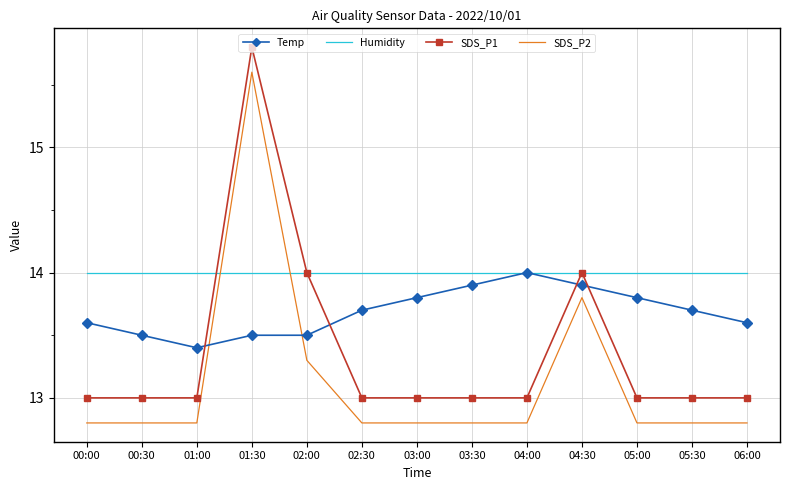

Reading left to right, transcribe all the data shown in this chart.

Temp: 00:00=13.6	00:30=13.5	01:00=13.4	01:30=13.5	02:00=13.5	02:30=13.7	03:00=13.8	03:30=13.9	04:00=14.0	04:30=13.9	05:00=13.8	05:30=13.7	06:00=13.6
Humidity: 00:00=14.0	00:30=14.0	01:00=14.0	01:30=14.0	02:00=14.0	02:30=14.0	03:00=14.0	03:30=14.0	04:00=14.0	04:30=14.0	05:00=14.0	05:30=14.0	06:00=14.0
SDS_P1: 00:00=13.0	00:30=13.0	01:00=13.0	01:30=15.8	02:00=14.0	02:30=13.0	03:00=13.0	03:30=13.0	04:00=13.0	04:30=14.0	05:00=13.0	05:30=13.0	06:00=13.0
SDS_P2: 00:00=12.8	00:30=12.8	01:00=12.8	01:30=15.6	02:00=13.3	02:30=12.8	03:00=12.8	03:30=12.8	04:00=12.8	04:30=13.8	05:00=12.8	05:30=12.8	06:00=12.8